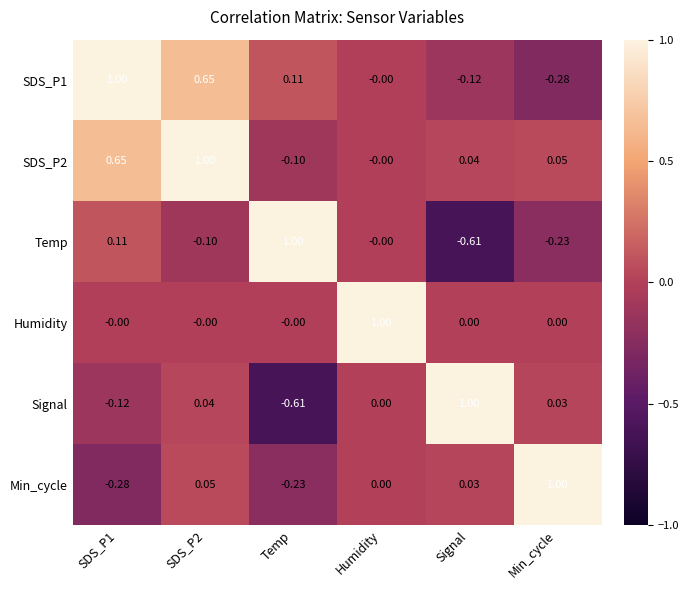

Which category has the highest value in the Min_cycle series?

Min_cycle